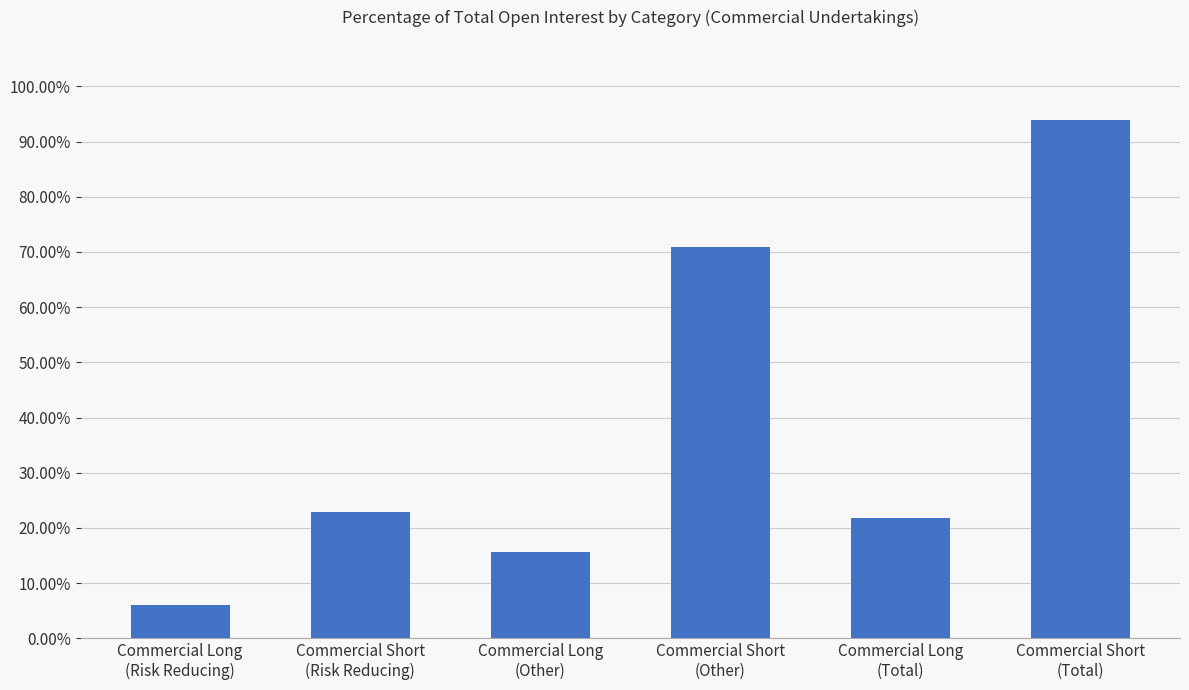

List the labels in order of value, smallest first.

Commercial Long
(Risk Reducing), Commercial Long
(Other), Commercial Long
(Total), Commercial Short
(Risk Reducing), Commercial Short
(Other), Commercial Short
(Total)